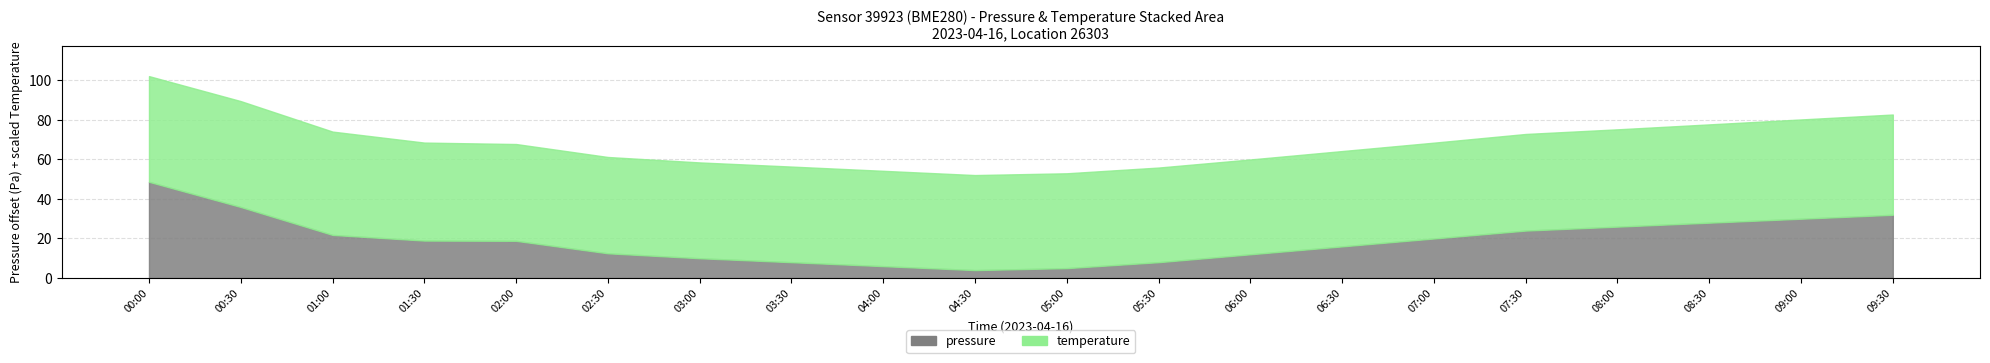

True or false: temperature and pressure cross at least once.

False